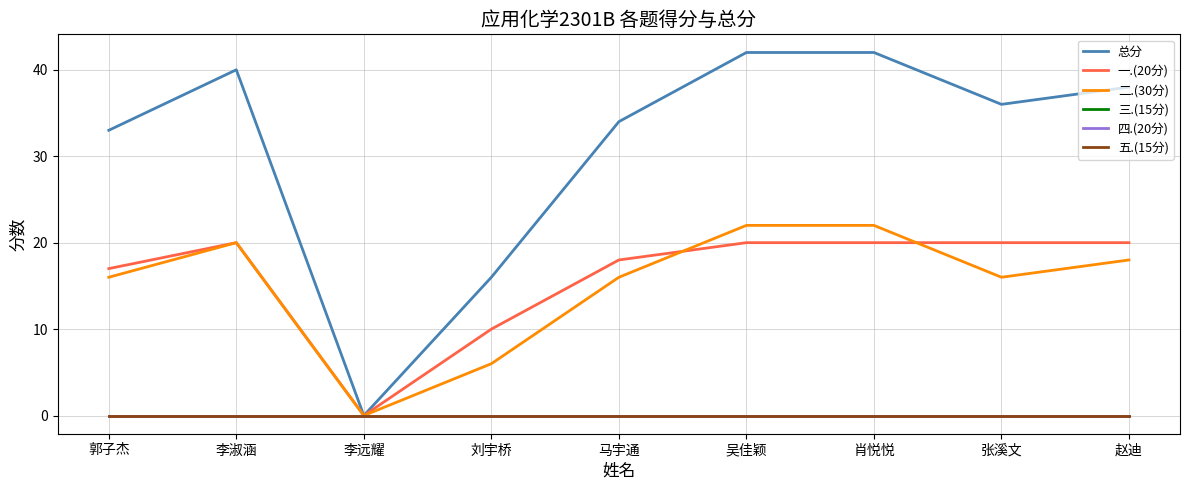

What is the label of the 1st point from the left?

郭子杰